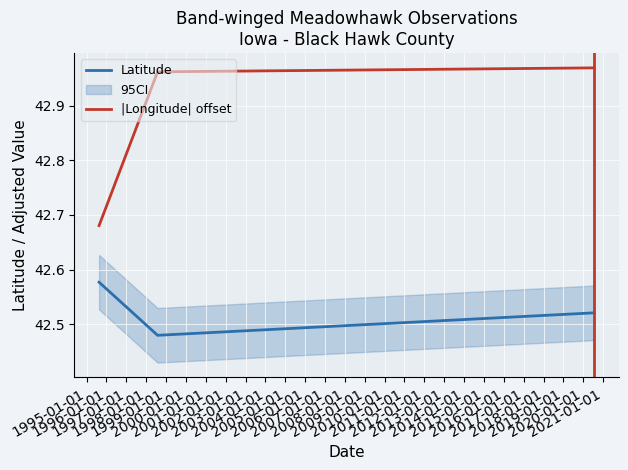

Which series has the largest range (max minus min)?

|Longitude| offset